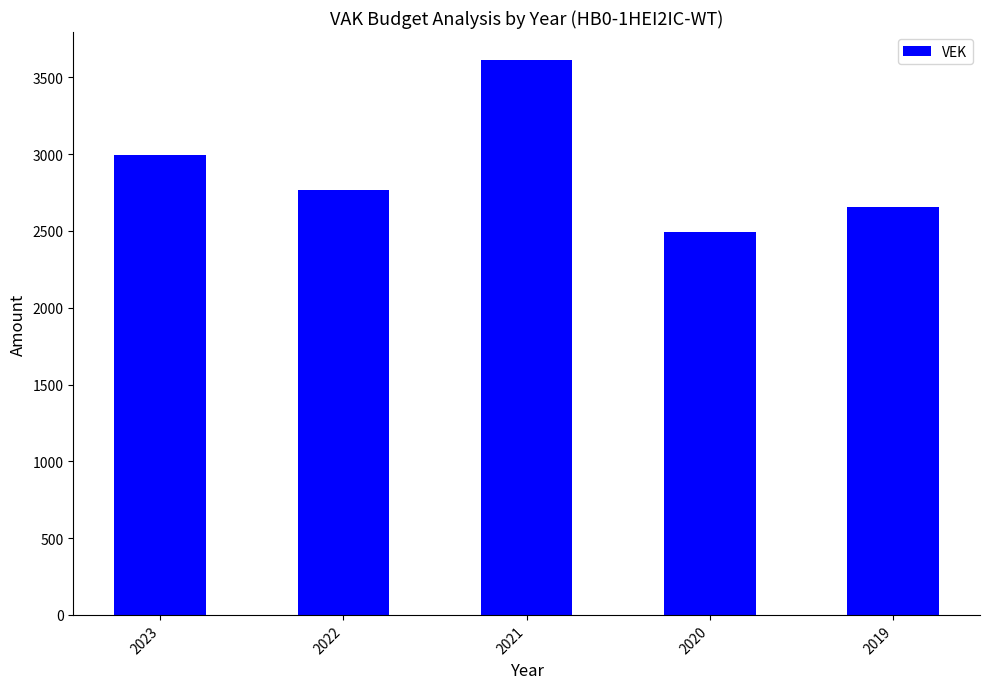

What value does the data have at 2021, to the nearest 50?

3600